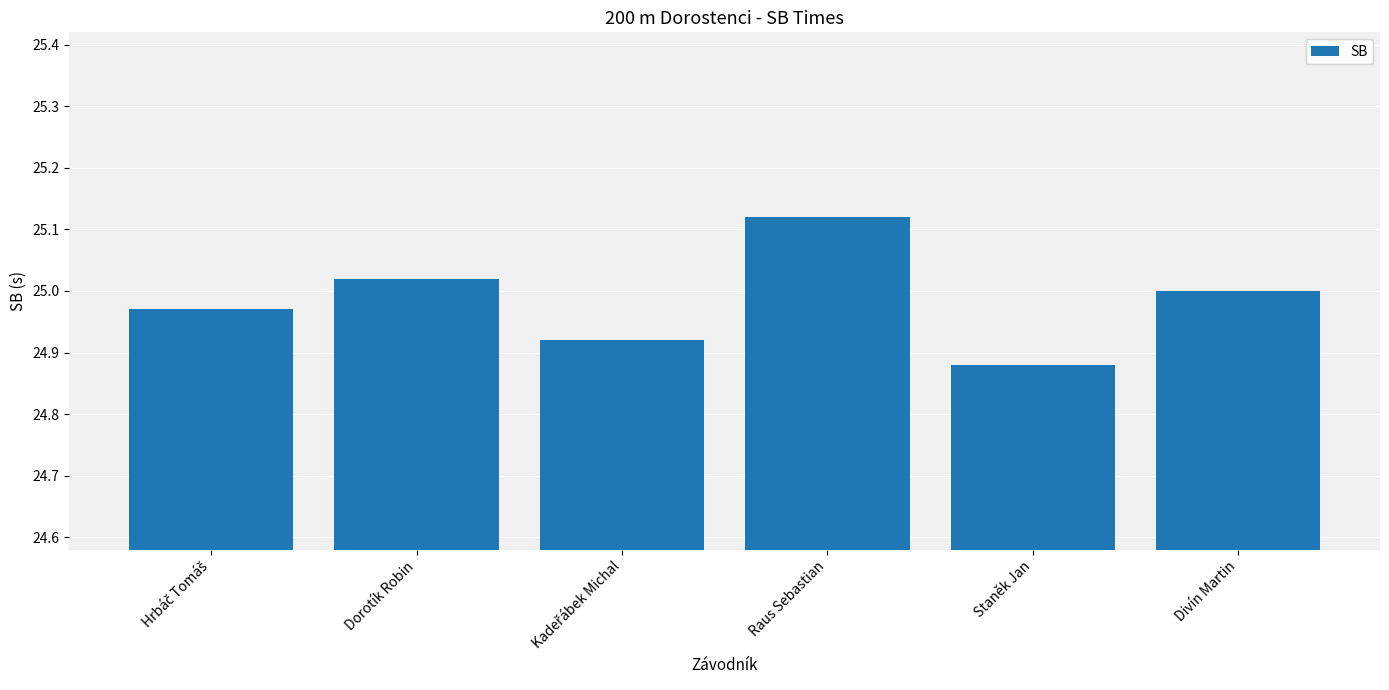

What is the label of the 4th bar from the left?

Raus Sebastian